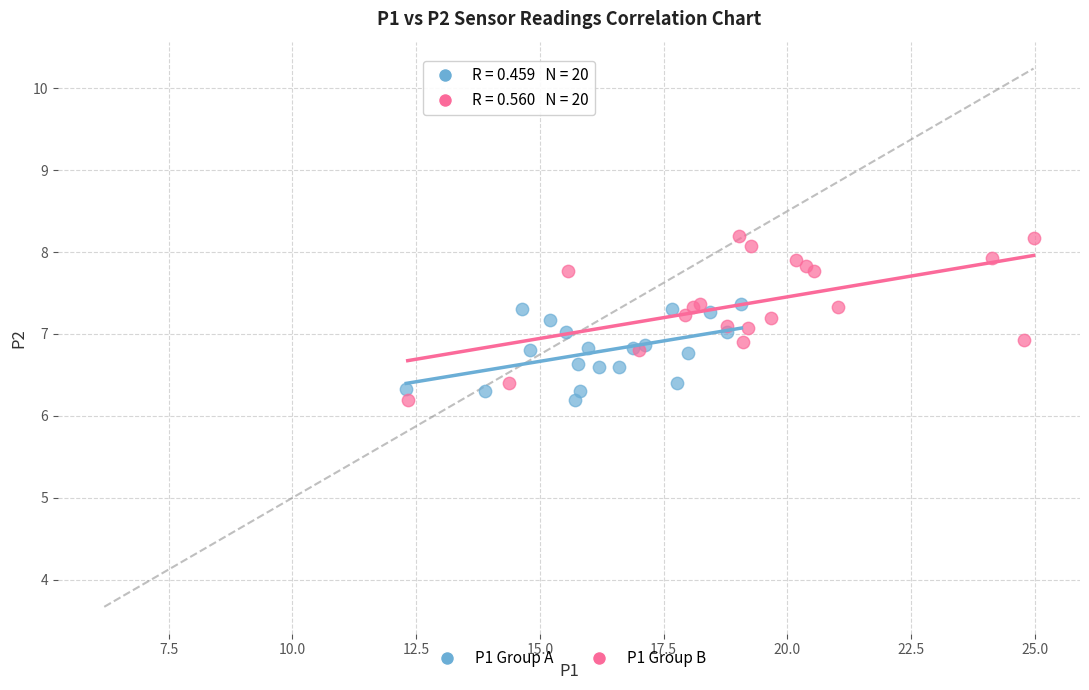

Which series contains the highest Y value?

P1 Group B